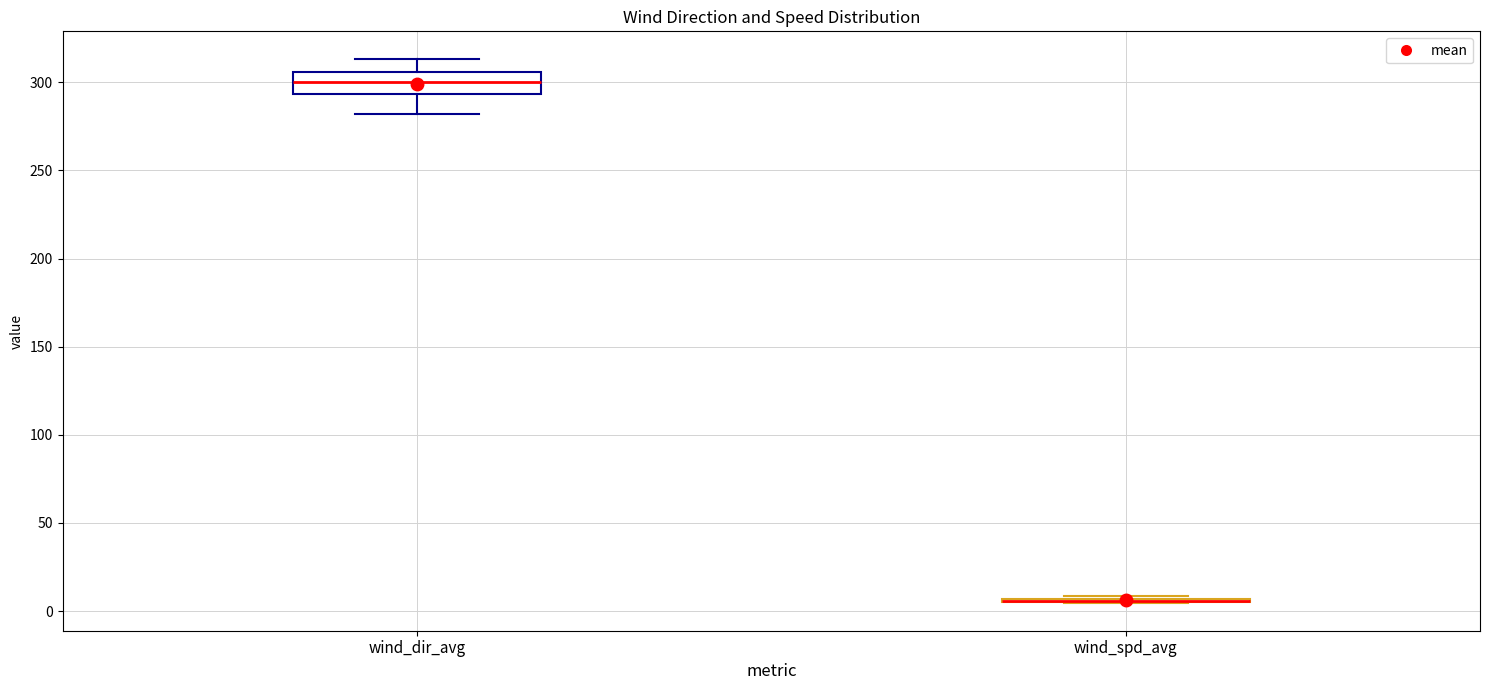

Reading left to right, transcribe this box plot: for each box, give where its median line is, the range the box spans, and where its two whiskers end, as read against the y-axis. The values are not printed on the chart, so give them approximately, as read against the axis.

wind_dir_avg: median 300, box 295 to 305, whiskers 280 to 315
wind_spd_avg: box collapsed to a line at 5, whiskers 5 to 10